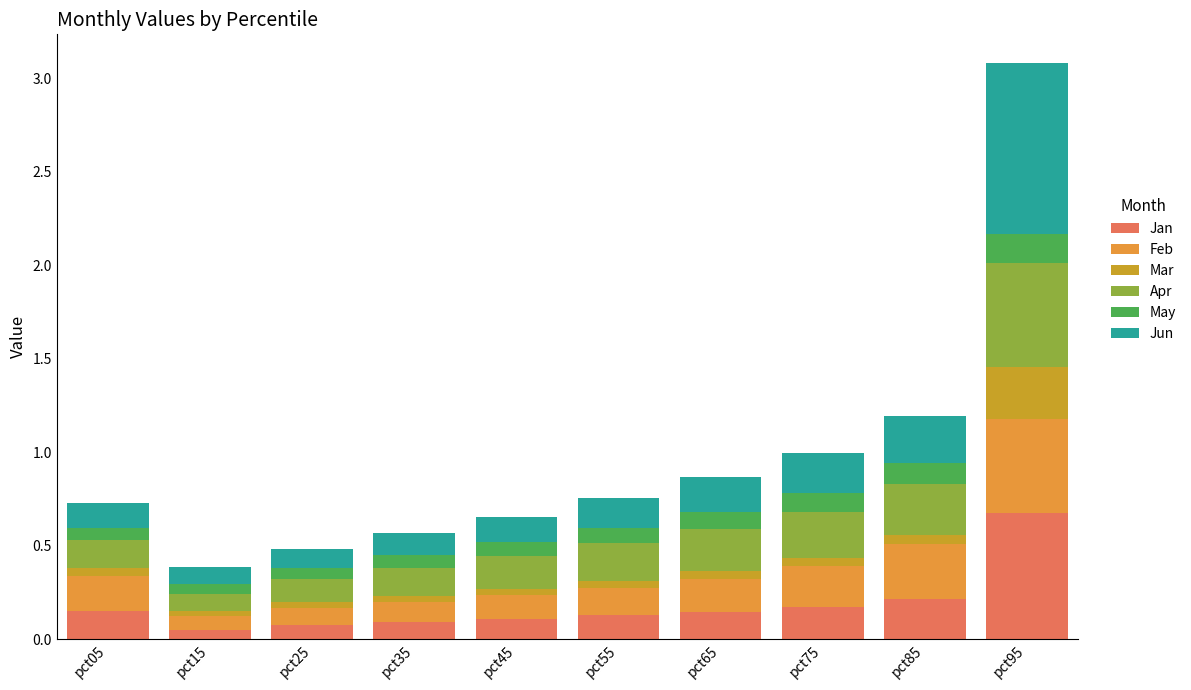

Which series has the largest total across all categories?

Jun